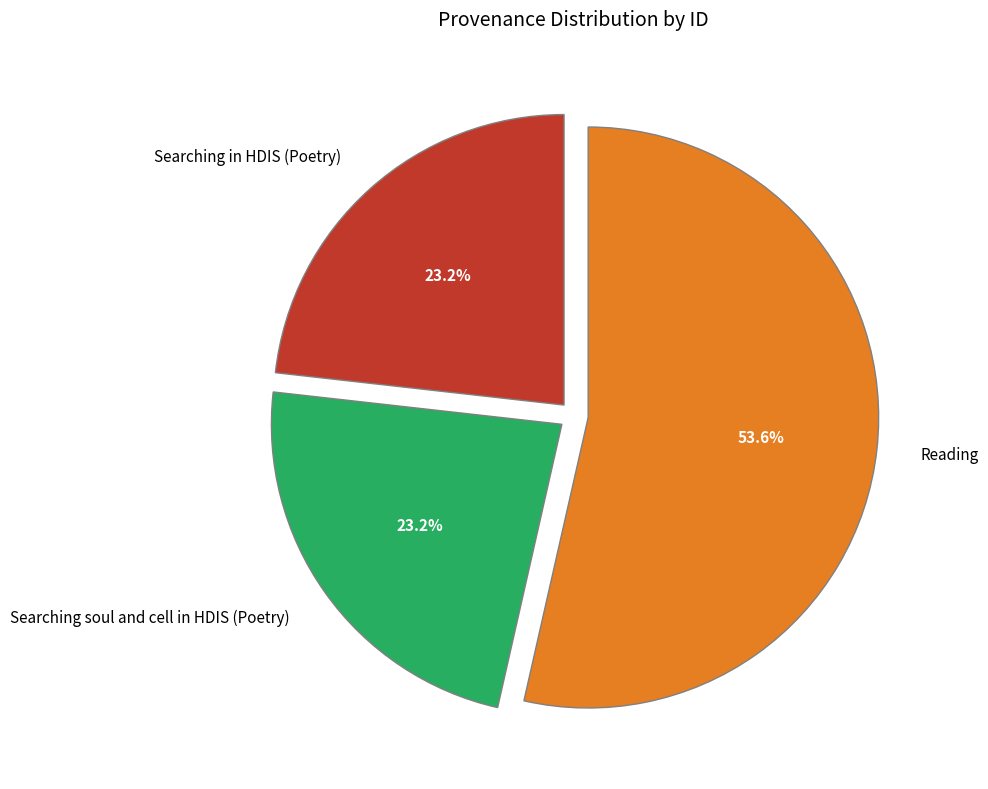

True or false: Reading accounts for 54% of the total.

True